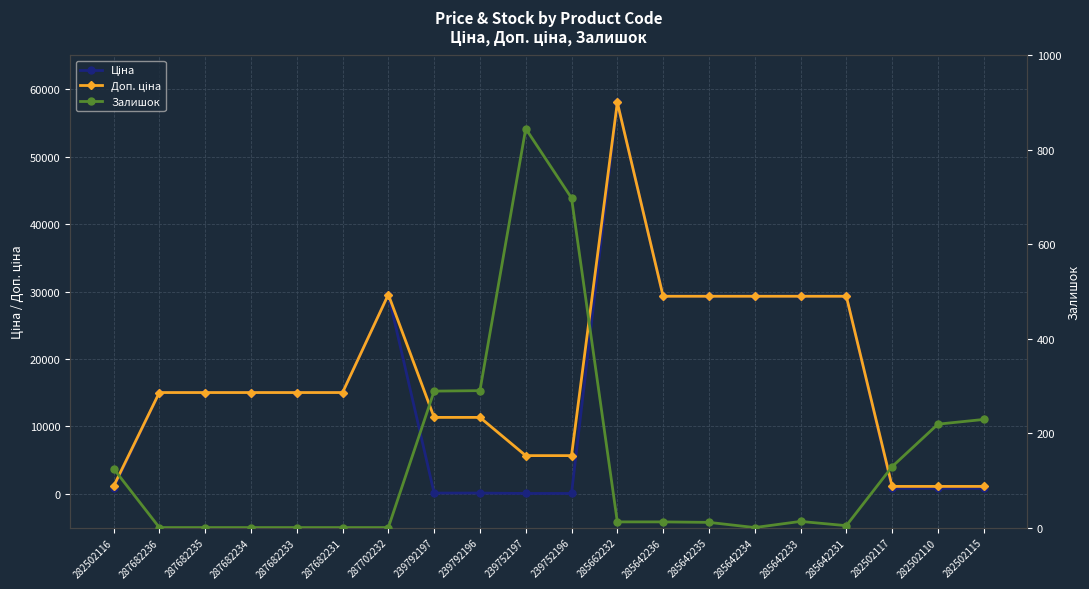

Which has a higher value, 239792196 or 282502117?

282502117